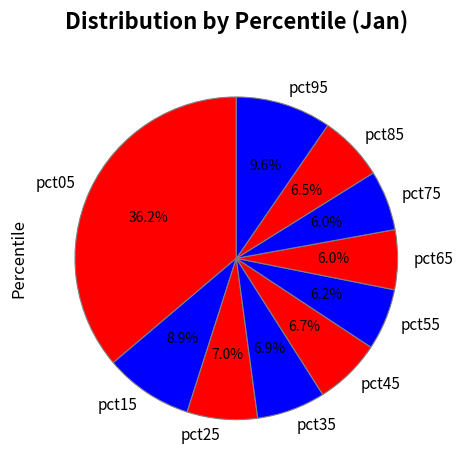

To the nearest percent, what is the difference between the largest and smallest slice percentages?

30%